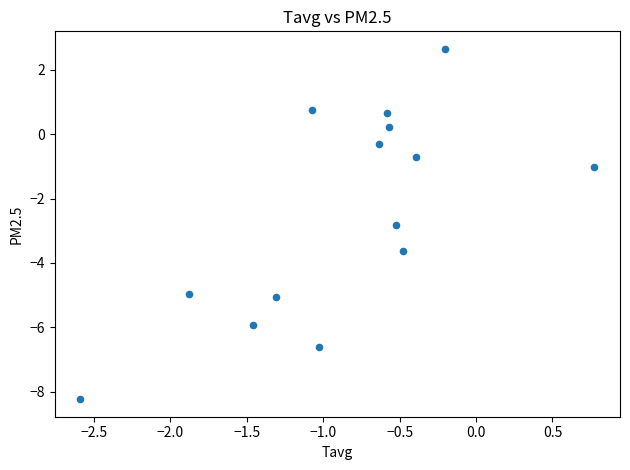

What is the range of Y values (max minus min)?

10.9